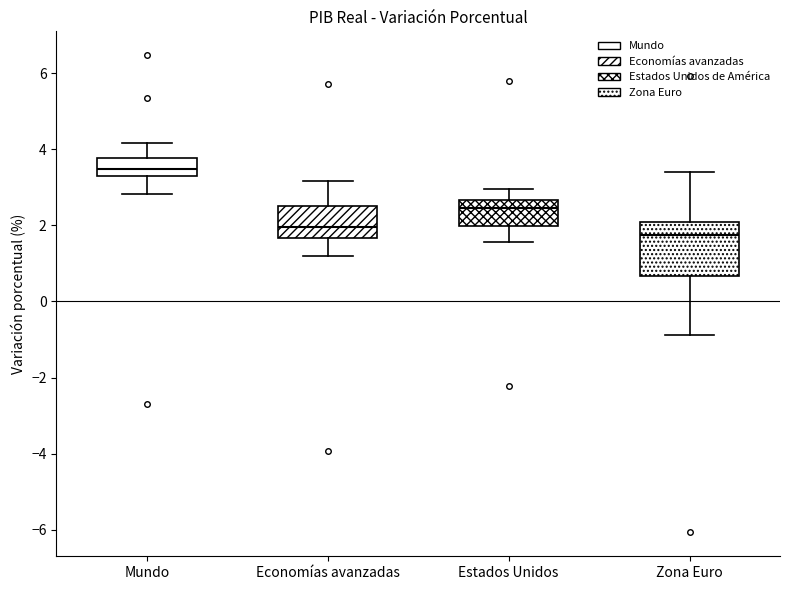

Where does the lower whisker of the box for Estados Unidos end on the y-axis? The values are not printed on the chart, so give them approximately, as read against the axis.

1.6